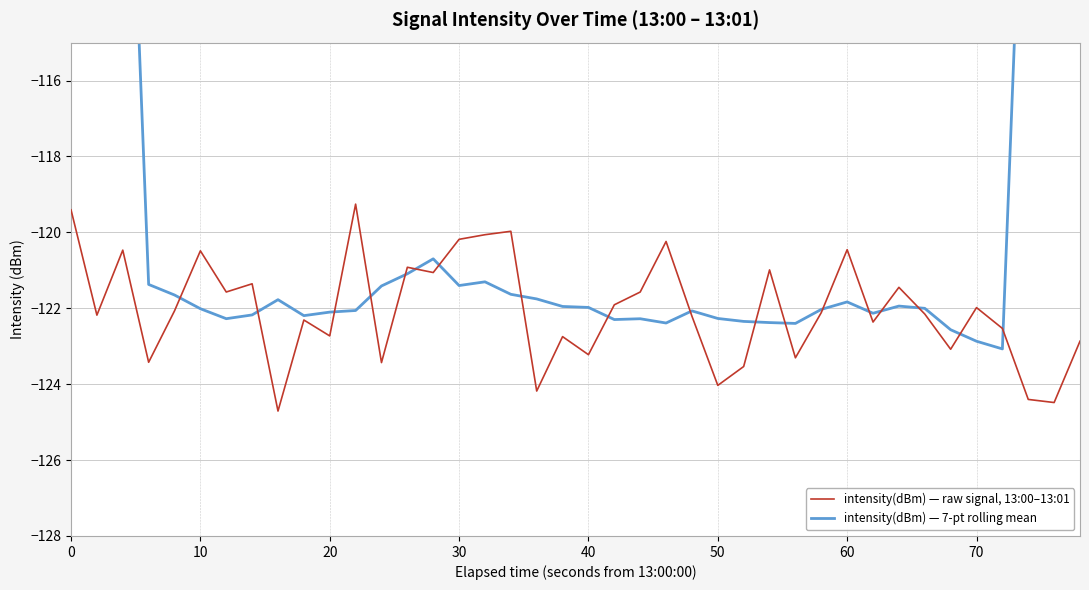

List the series in order of their peak value, highest first.

intensity(dBm) — 7-pt rolling mean, intensity(dBm) — raw signal, 13:00–13:01